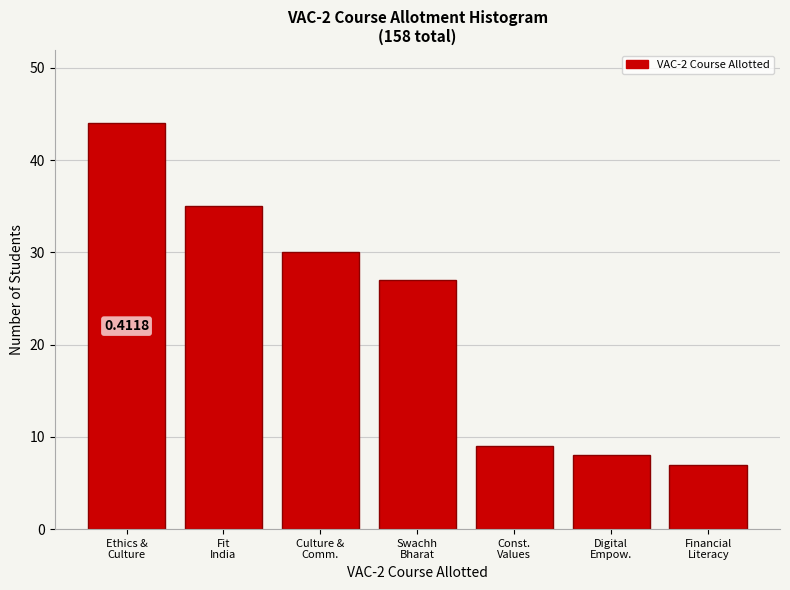

What is the difference between the second highest and minimum values?

28